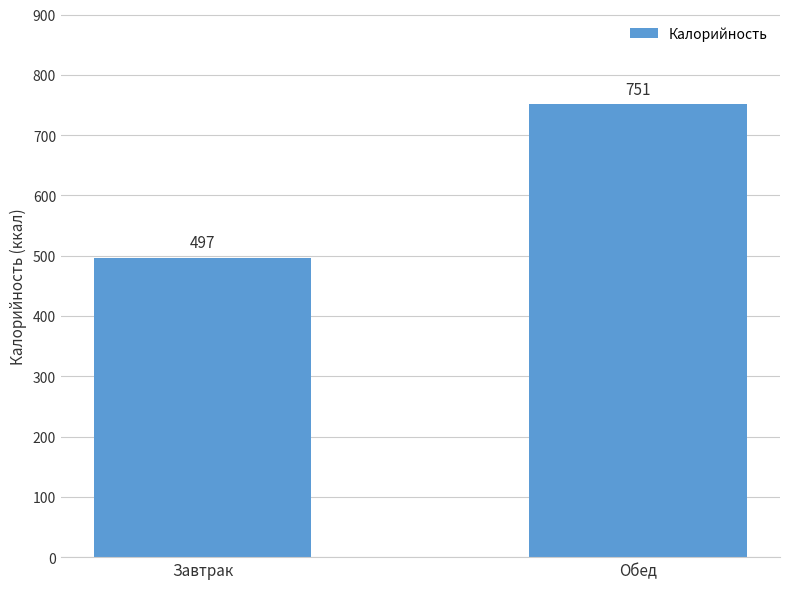

What is the sum of the values at Обед and Завтрак?

1248